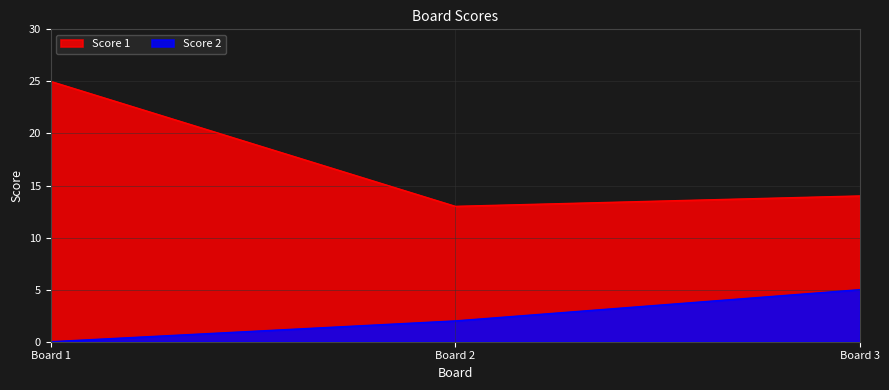

The Score 1 series shows 23 at Board 3. True or false?

False